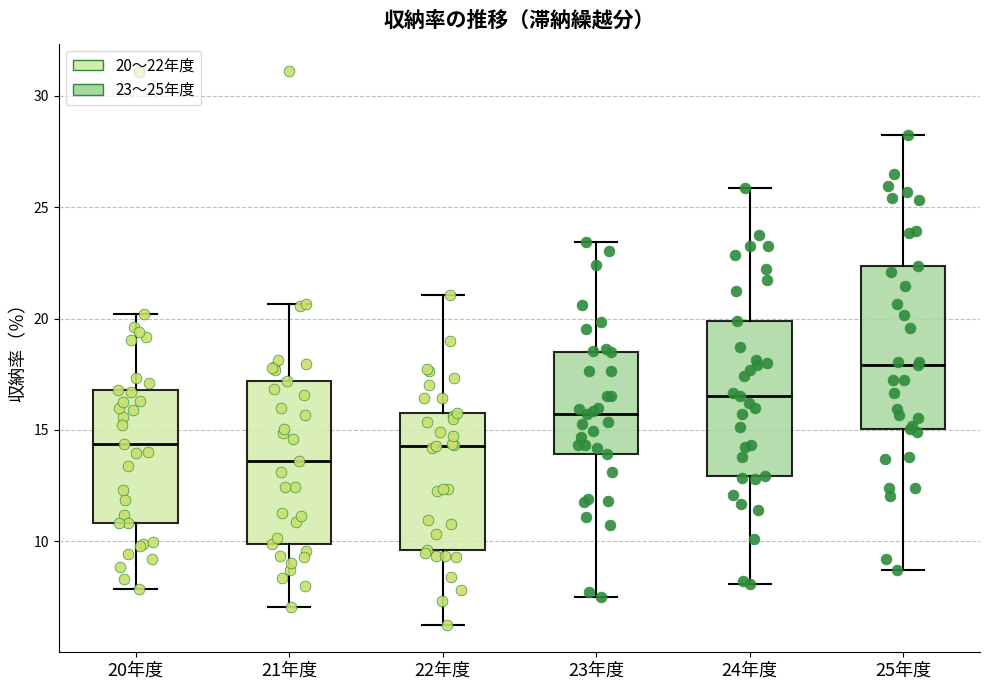

Reading left to right, read every box against the y-axis: the position of its median line, the range the box covers, and the ends of its whiskers. The values are not printed on the chart, so give them approximately, as read against the axis.

20年度: median 14.5, box 11.0 to 17.0, whiskers 8.0 to 20.0
21年度: median 13.5, box 10.0 to 17.0, whiskers 7.0 to 20.5
22年度: median 14.5, box 9.5 to 16.0, whiskers 6.5 to 21.0
23年度: median 15.5, box 14.0 to 18.5, whiskers 7.5 to 23.5
24年度: median 16.5, box 13.0 to 20.0, whiskers 8.0 to 26.0
25年度: median 18.0, box 15.0 to 22.5, whiskers 8.5 to 28.5